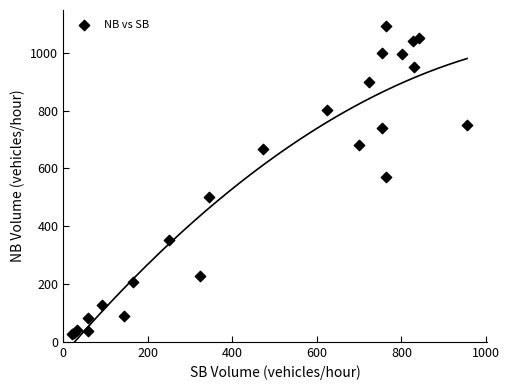

What Y value in the scatter plot is closest to 559?

571.7